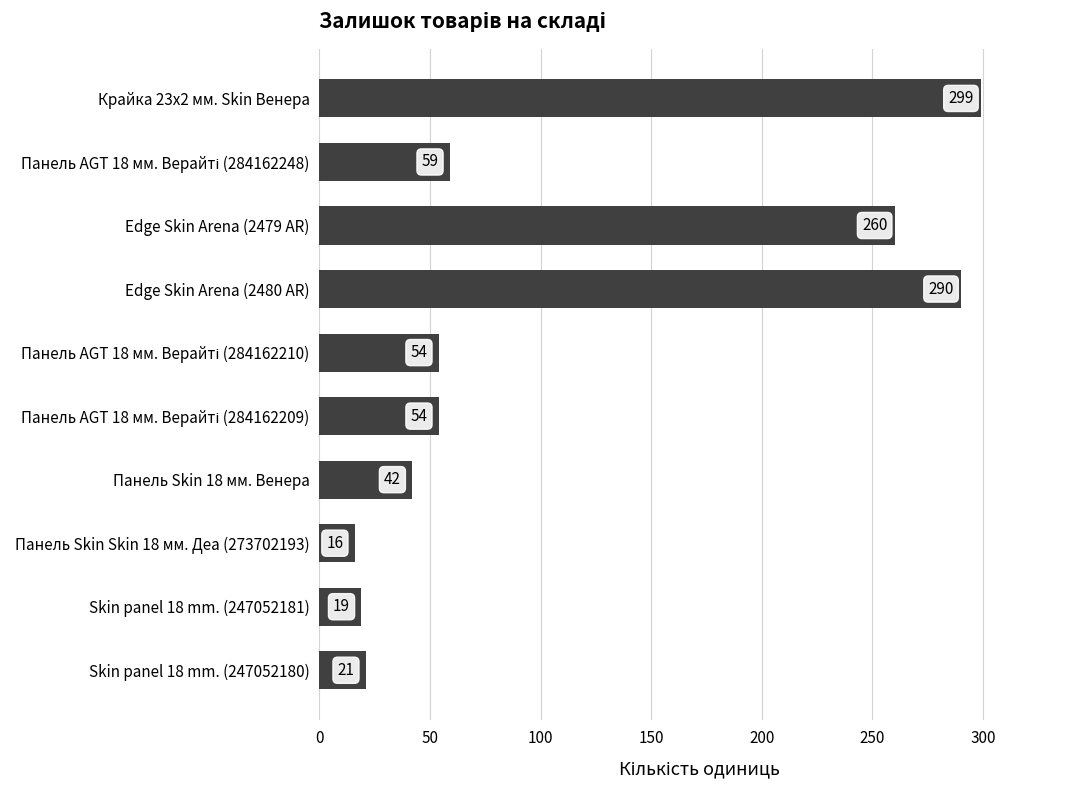

What is the difference between the maximum and second lowest values?

280